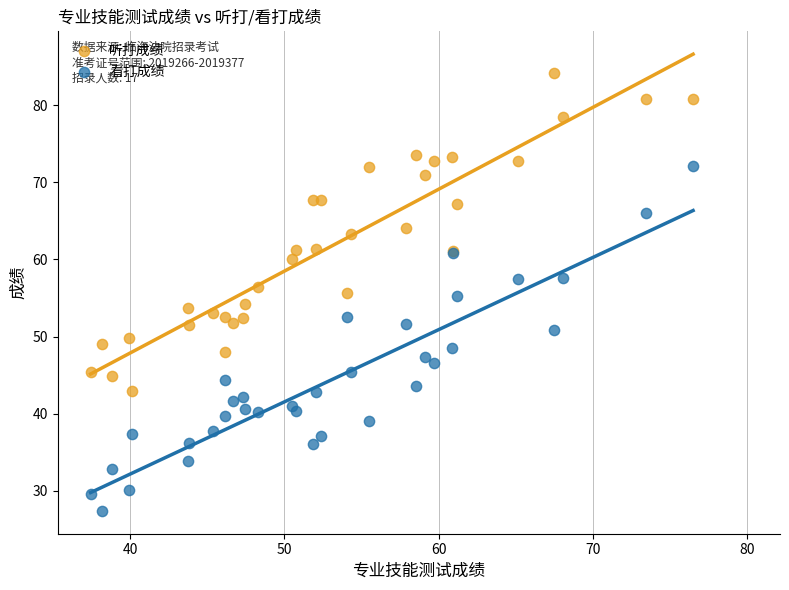

Which series contains the highest Y value?

听打成绩